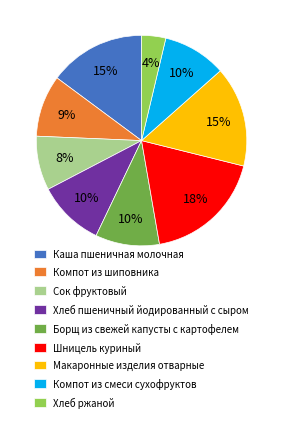

Do Хлеб ржаной and Борщ из свежей капусты с картофелем together represent more than half of the pie?

No